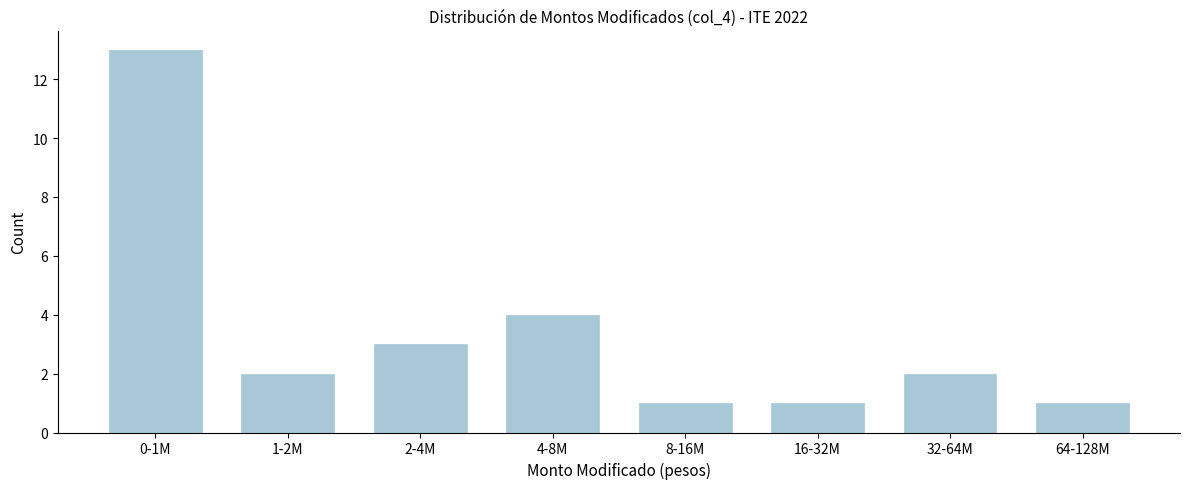

Reading left to right, extract all data points from this chart.

13	2	3	4	1	1	2	1